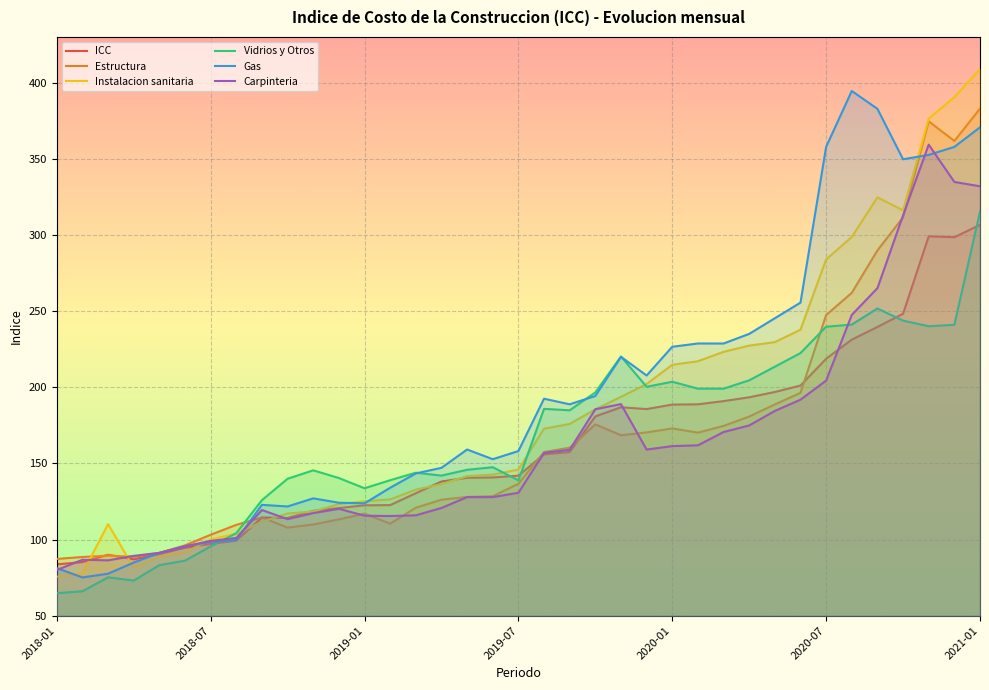

How many values in the Gas series are below 159?

18